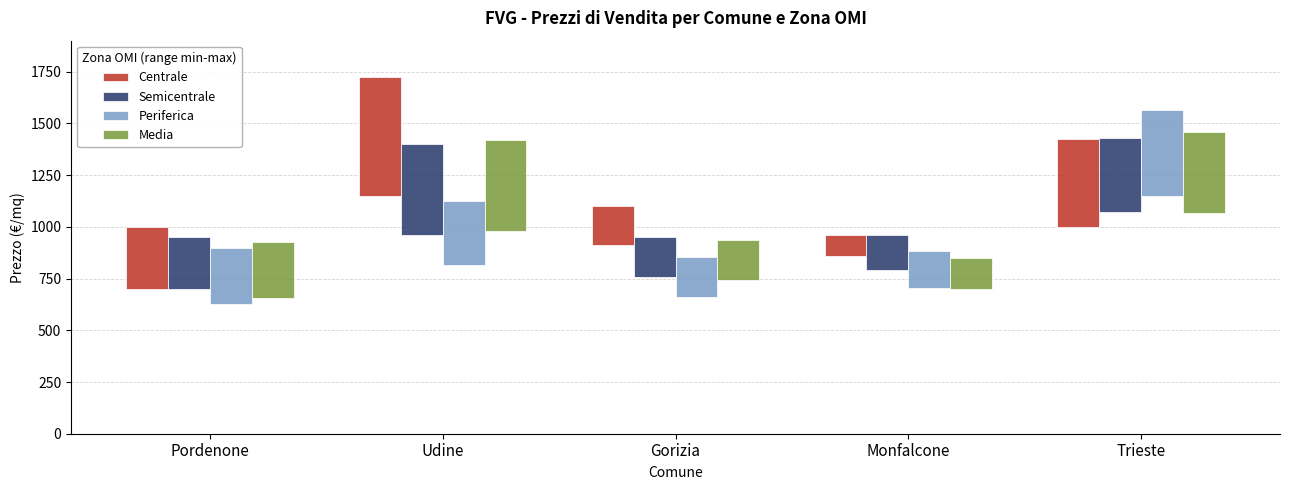

What is the label of the 5th bar from the left?

Trieste